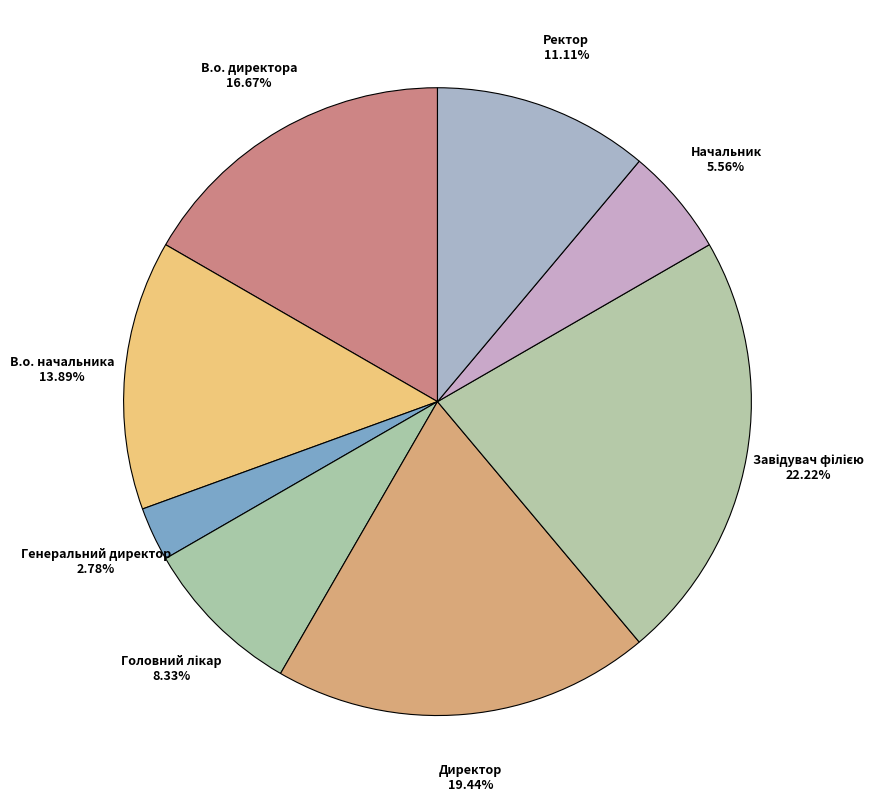

What is the largest slice in the pie chart?

Завідувач філією